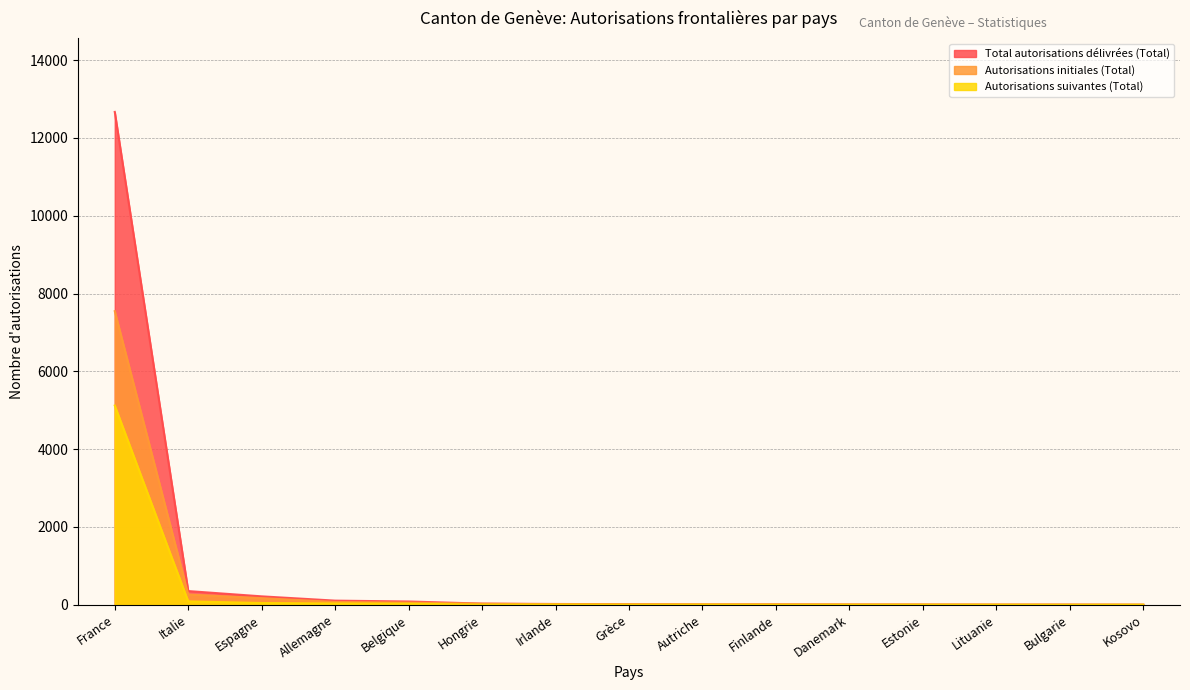

True or false: Total autorisations délivrées (Total) and Autorisations initiales (Total) cross at least once.

False